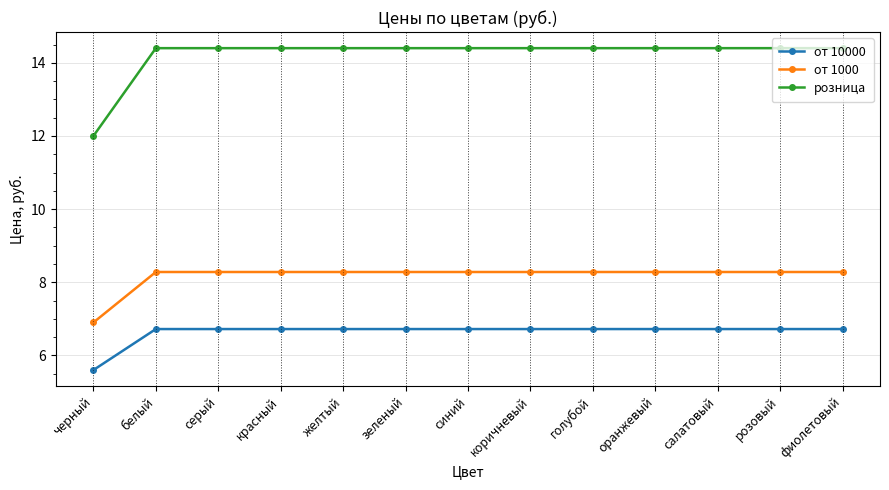

Is it true that от 1000 equals 8.3 at синий?

True